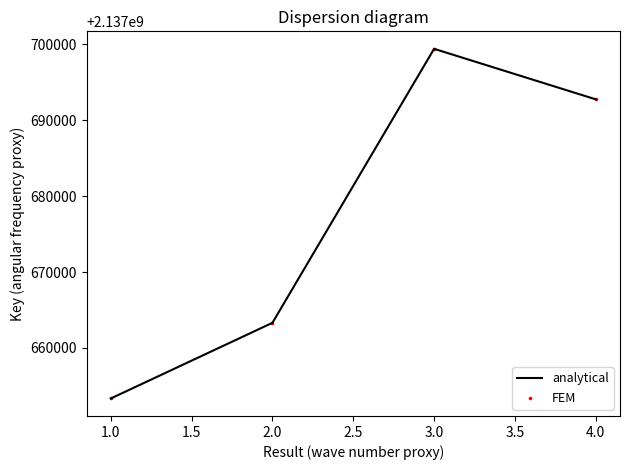

Between 1.0 and 3.0, which is larger?

3.0